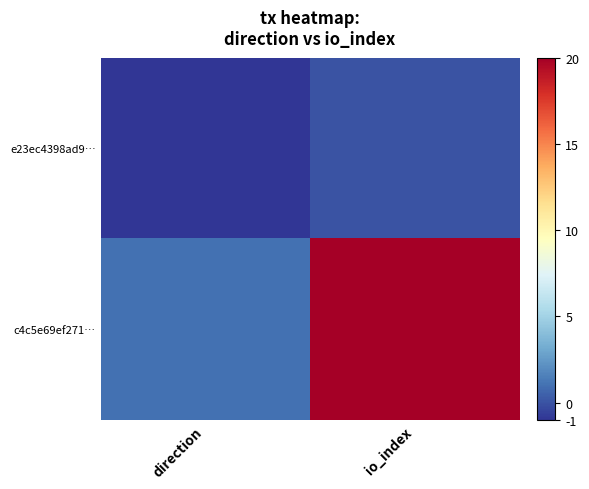

Which category has the highest value across all series?

io_index